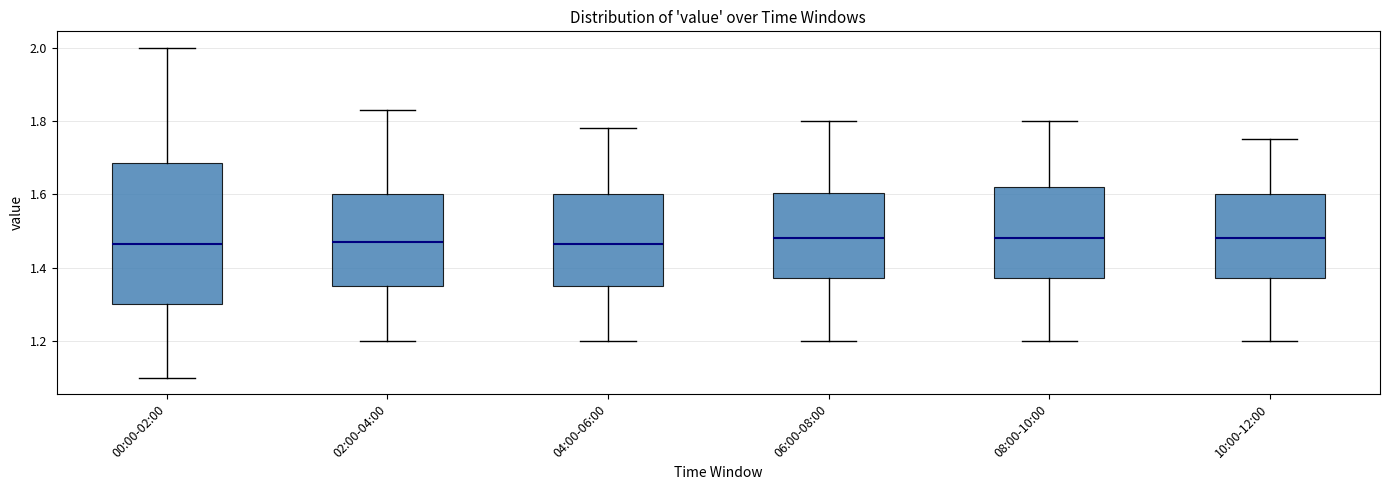

Reading left to right, read every box against the y-axis: the position of its median line, the range the box covers, and the ends of its whiskers. The values are not printed on the chart, so give them approximately, as read against the axis.

00:00-02:00: median 1.46, box 1.30 to 1.68, whiskers 1.10 to 2.00
02:00-04:00: median 1.48, box 1.36 to 1.60, whiskers 1.20 to 1.84
04:00-06:00: median 1.46, box 1.36 to 1.60, whiskers 1.20 to 1.78
06:00-08:00: median 1.48, box 1.38 to 1.60, whiskers 1.20 to 1.80
08:00-10:00: median 1.48, box 1.38 to 1.62, whiskers 1.20 to 1.80
10:00-12:00: median 1.48, box 1.38 to 1.60, whiskers 1.20 to 1.76